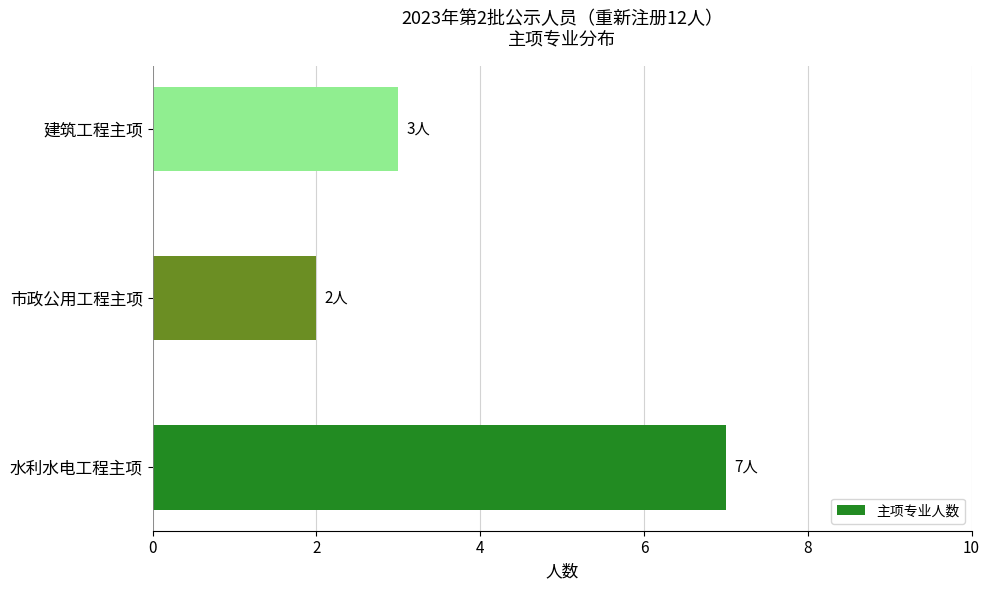

Reading bottom to top, what are all the values shown in this chart?

7	2	3